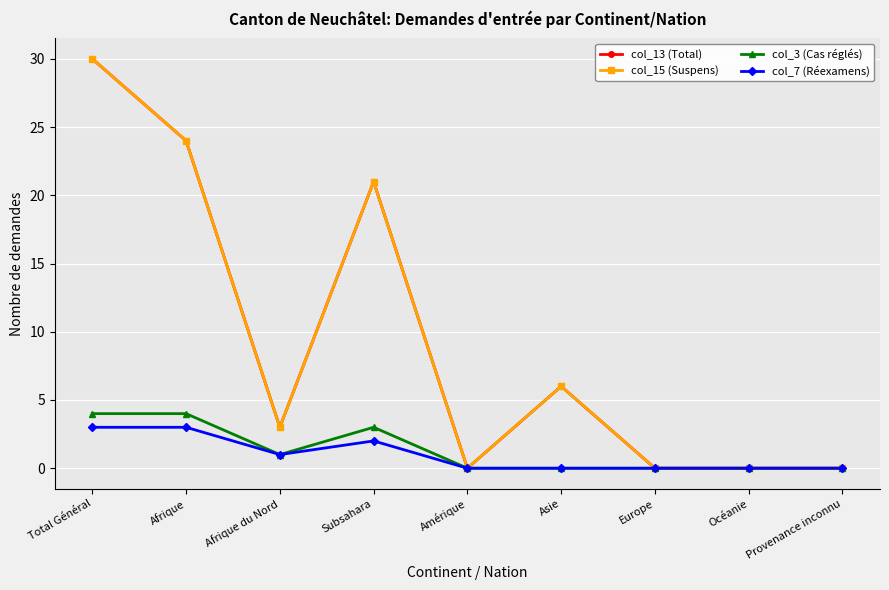

Does the chart have visible grid lines?

Yes